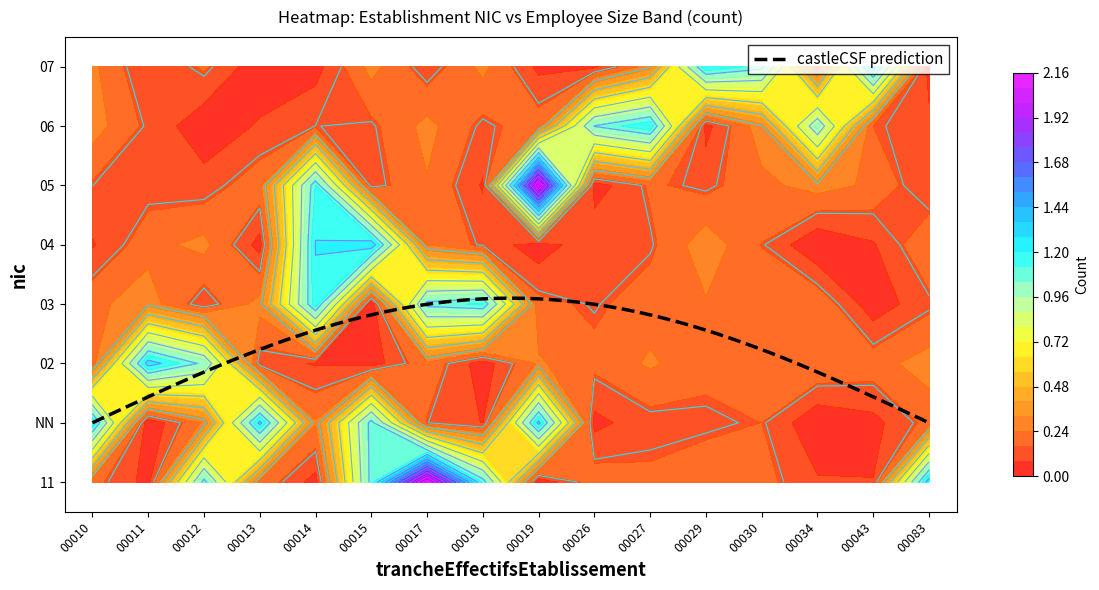

Between 06 and 07, which series saw the biggest shift?

00026